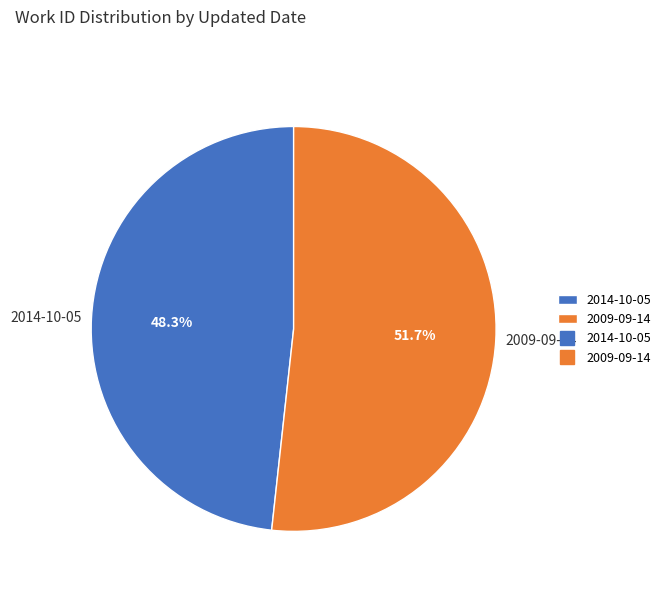

What is the smallest slice in the pie chart?

2014-10-05